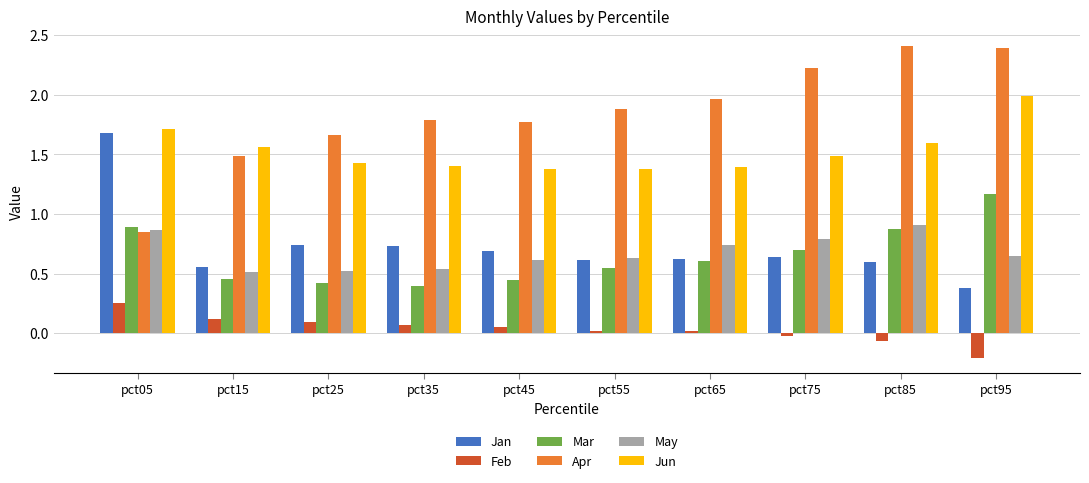

What is the sum of all May values?

6.8